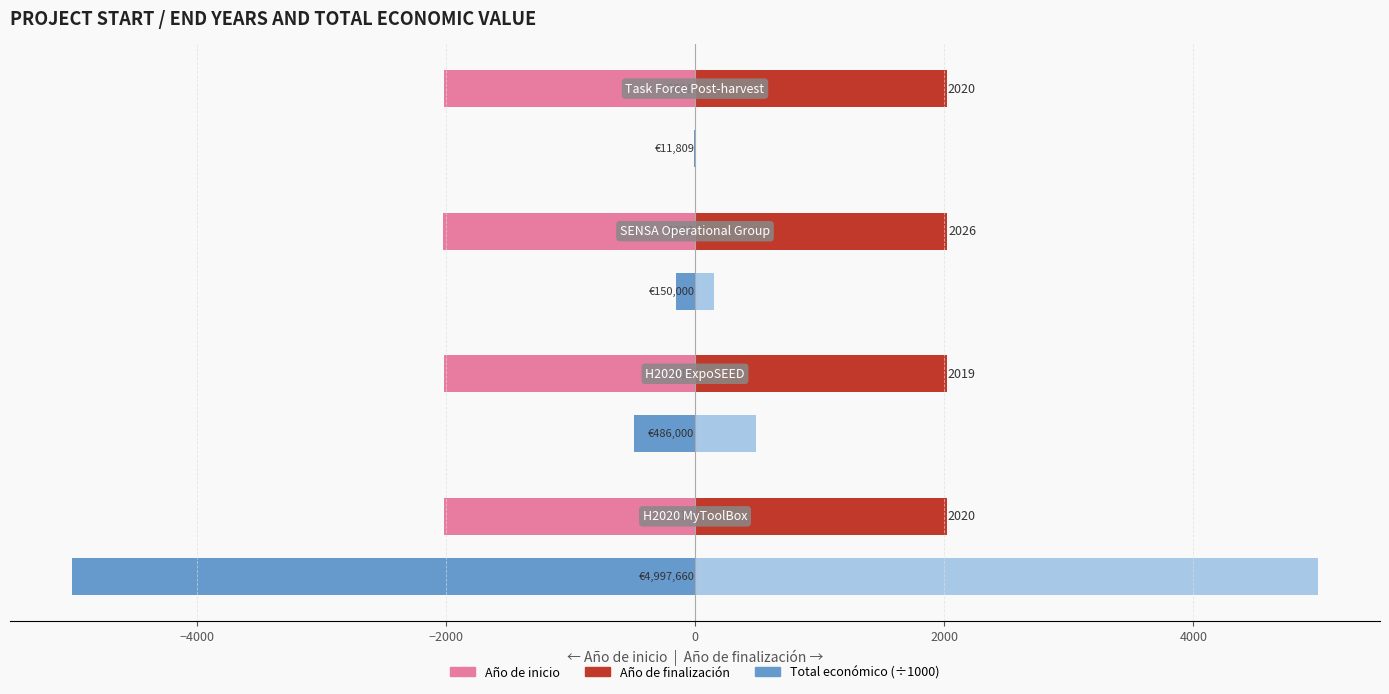

How many data points does each series have?

4